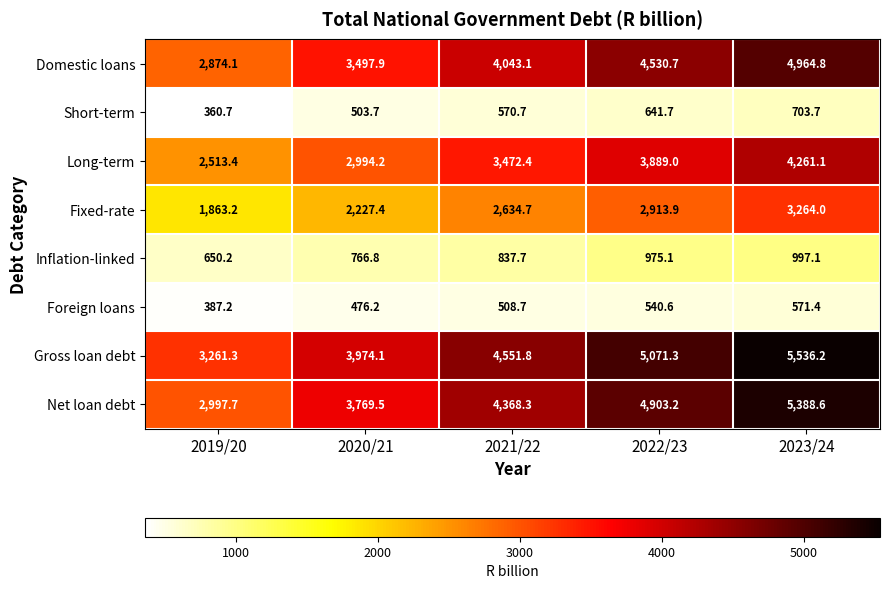

Which series has the largest total across all categories?

Gross loan debt